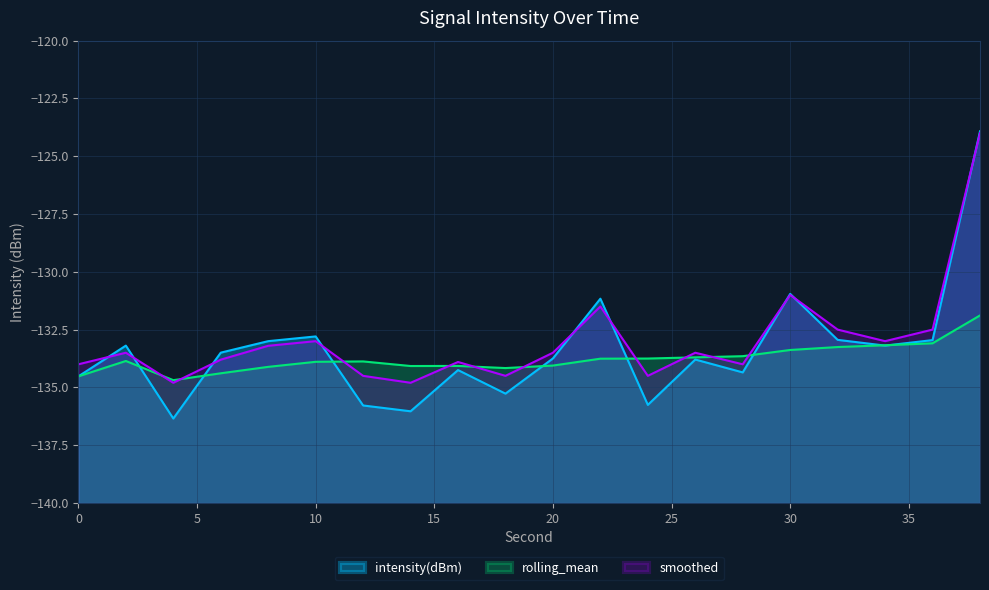

Where do rolling_mean and smoothed first cross each other?

2 and 4